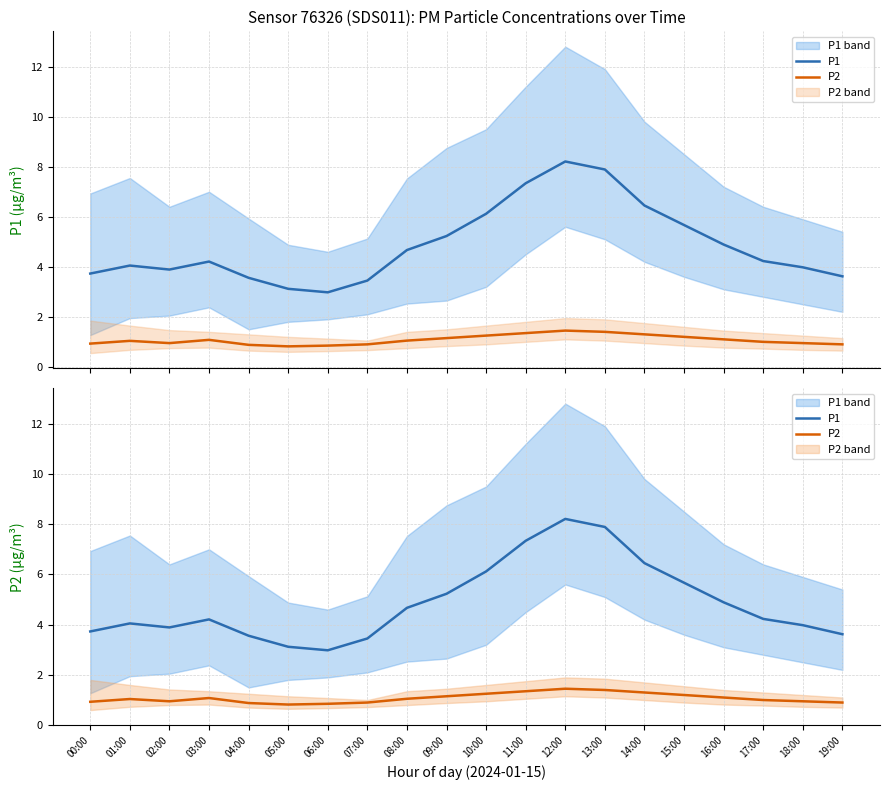

What is the lowest value of the P2 series?

0.8